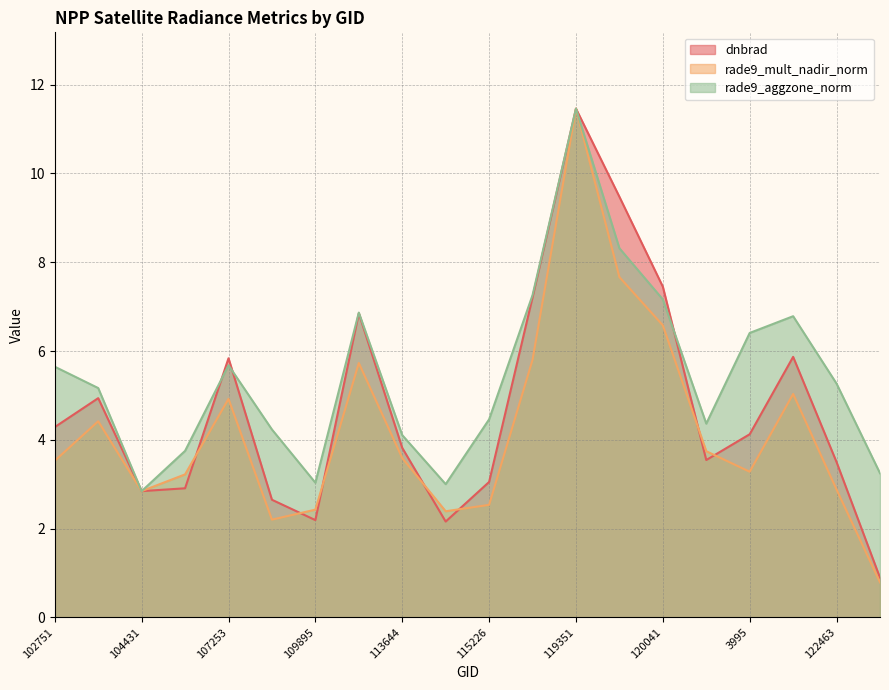

Which has a higher value, 120388 or 113644?

113644